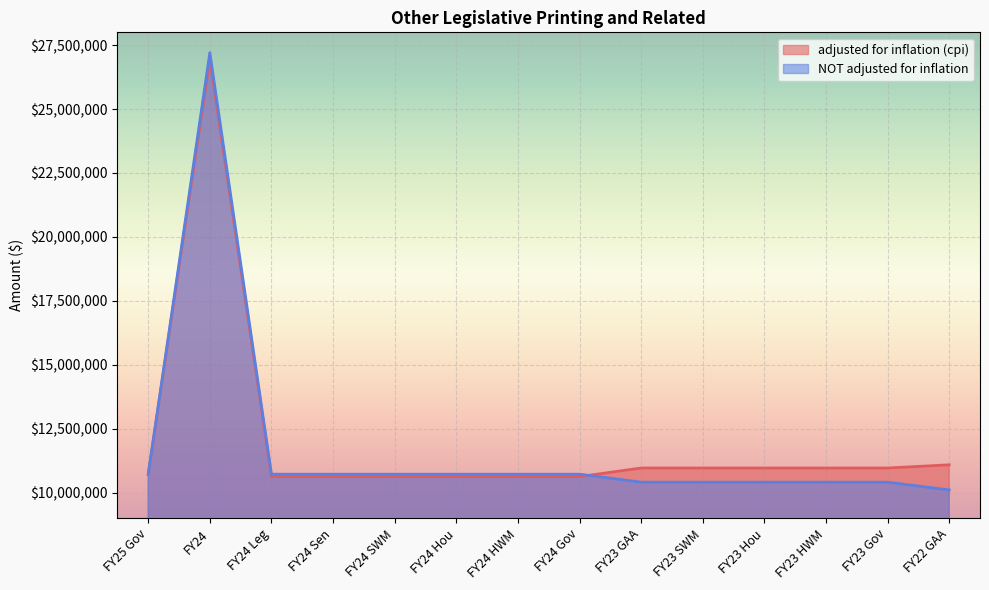

Rank the series by their maximum value, from highest to lowest.

NOT adjusted for inflation, adjusted for inflation (cpi)